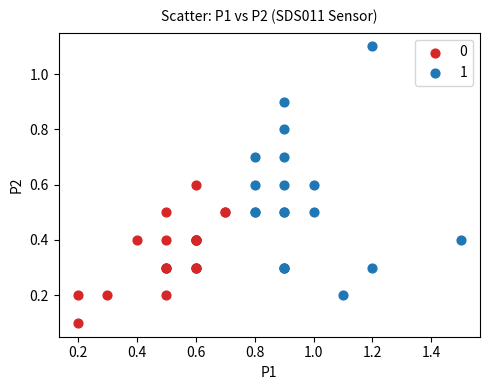

What are all the series names shown in the legend?

0, 1